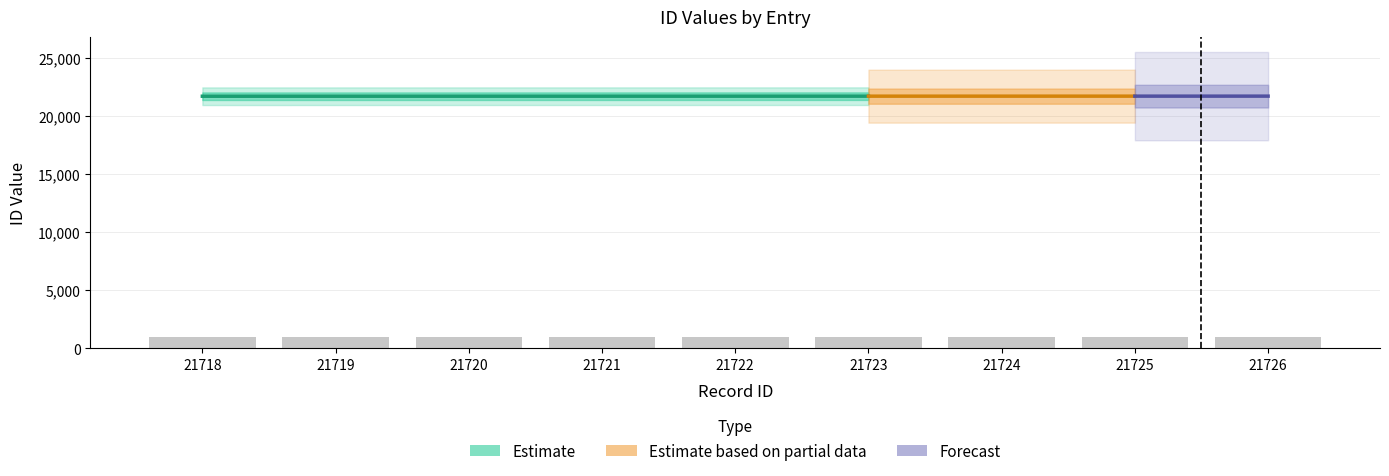

Rank the categories by value from highest to lowest.

21726, 21725, 21724, 21723, 21722, 21721, 21720, 21719, 21718